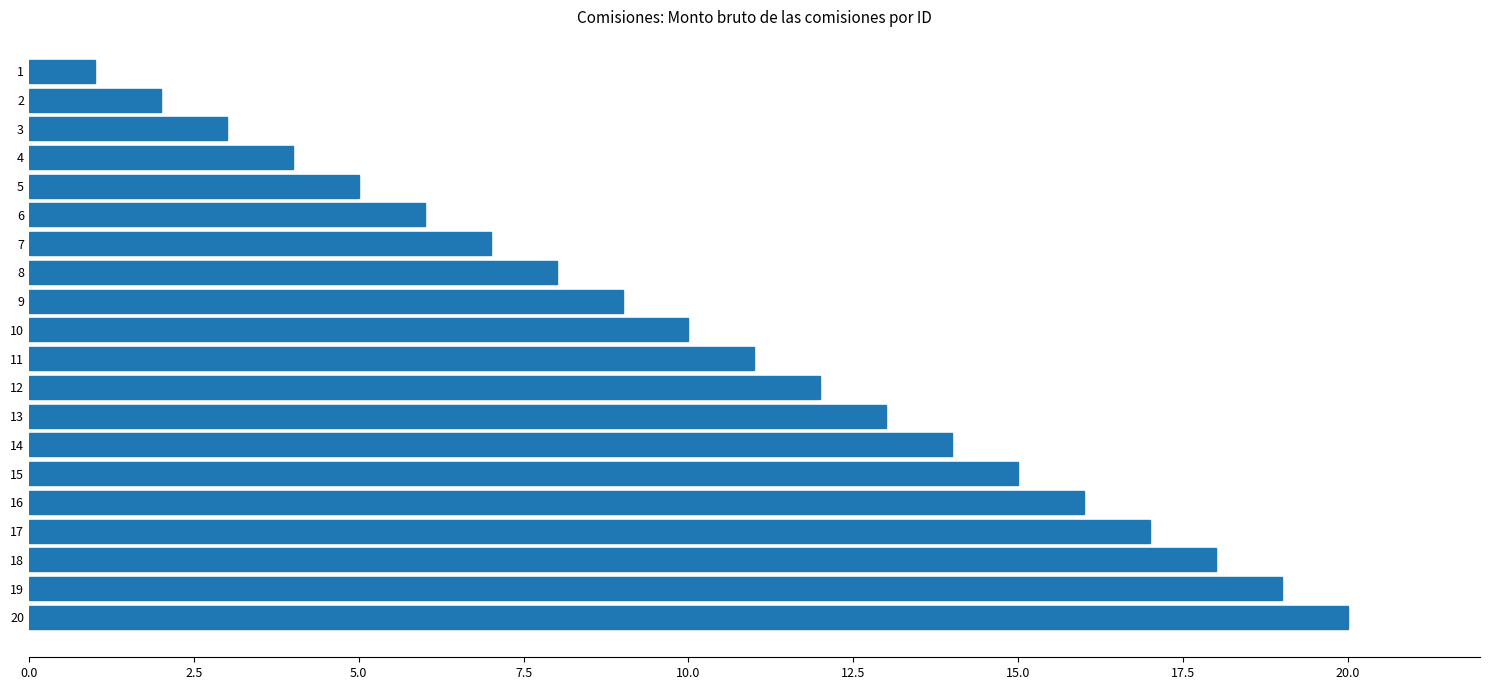

Count the number of data series in this chart.

1